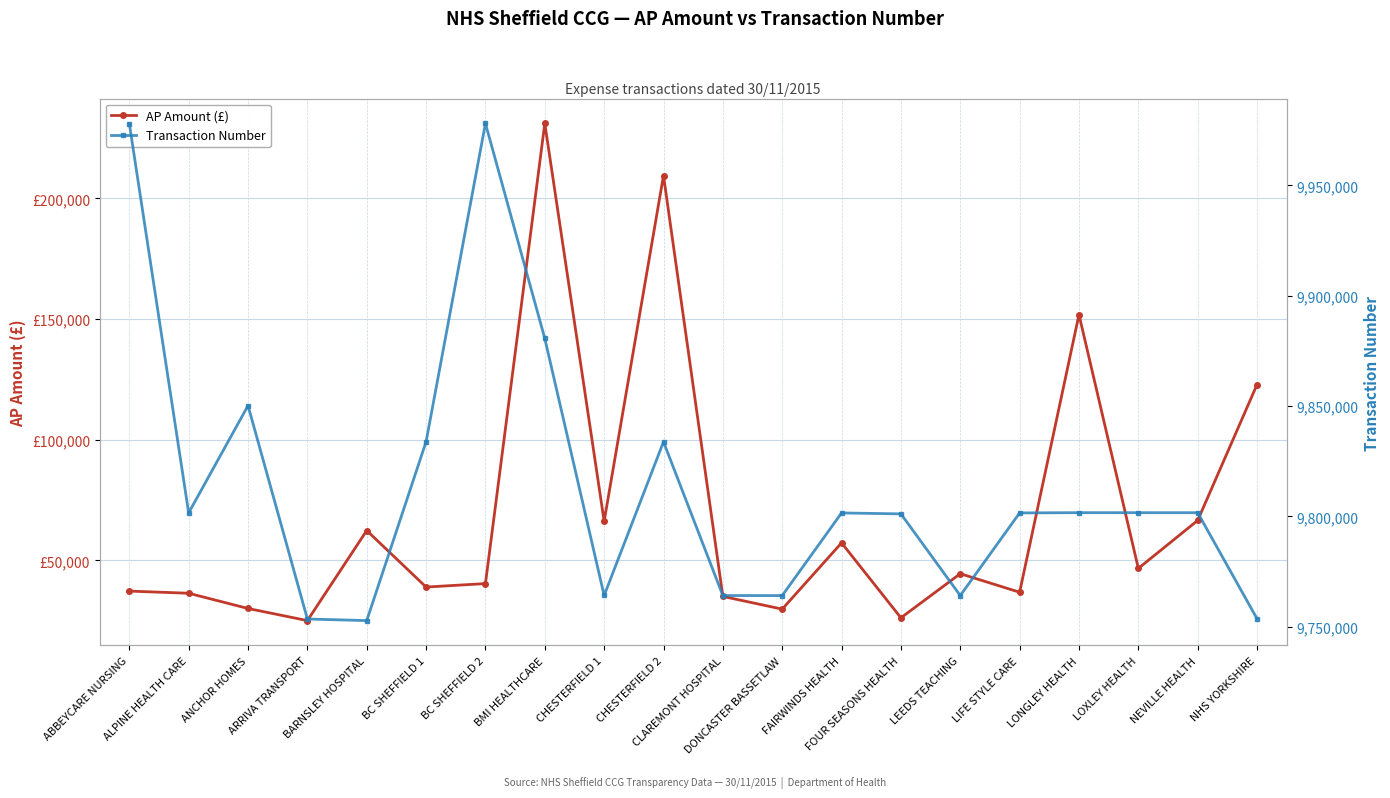

At which label does Transaction Number first exceed 9801595?

ABBEYCARE NURSING